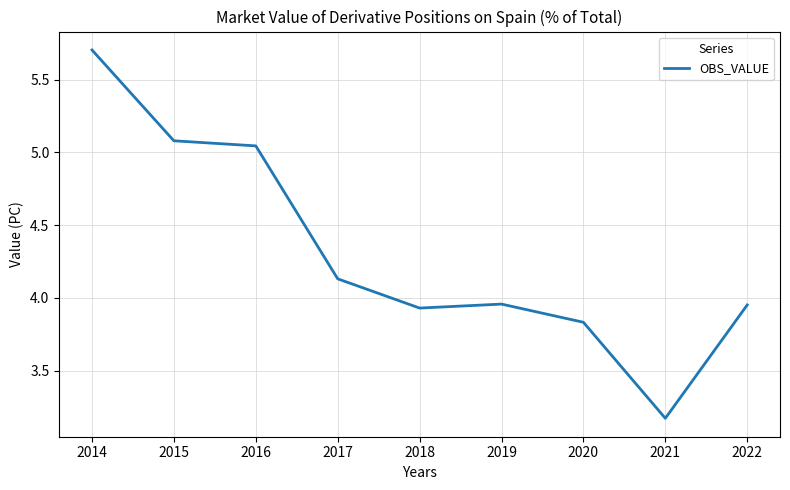

What is the ratio of the value at 2018 to the value at 2019?

1.0